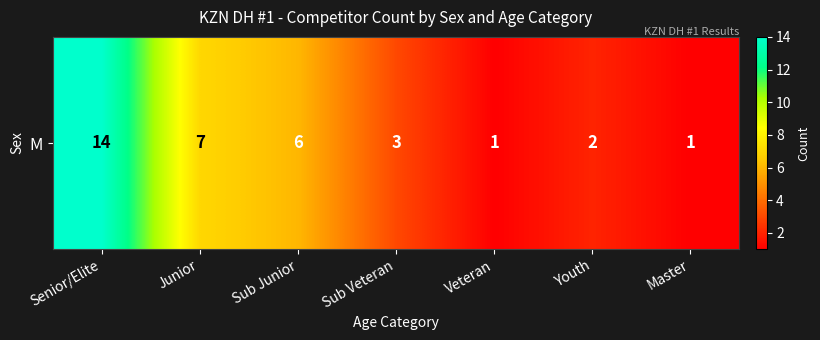

What is the greatest value displayed?

14